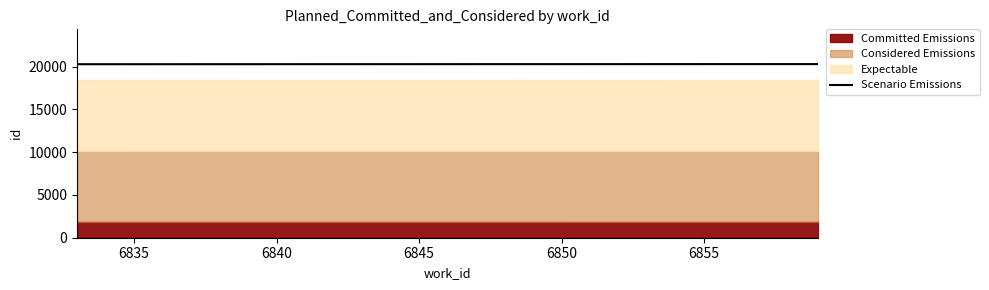

What is the average value?

20295.7